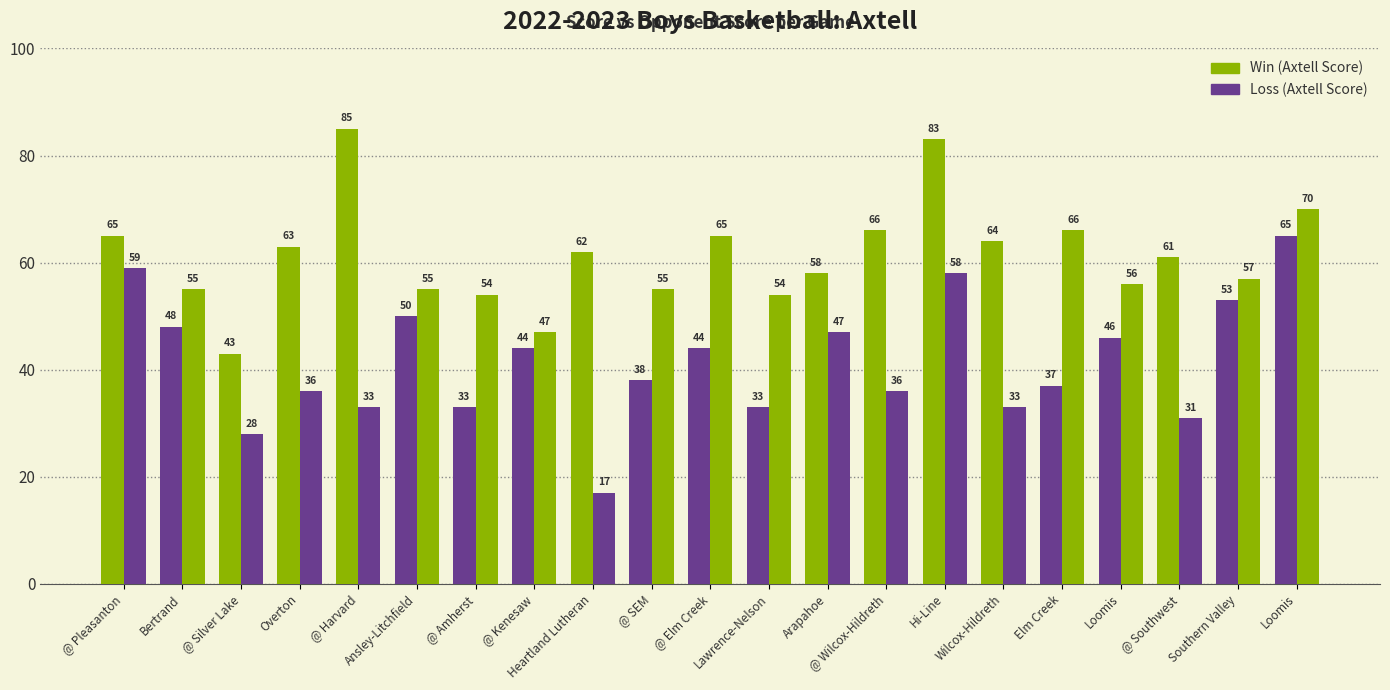

How many groups of bars are there?

21